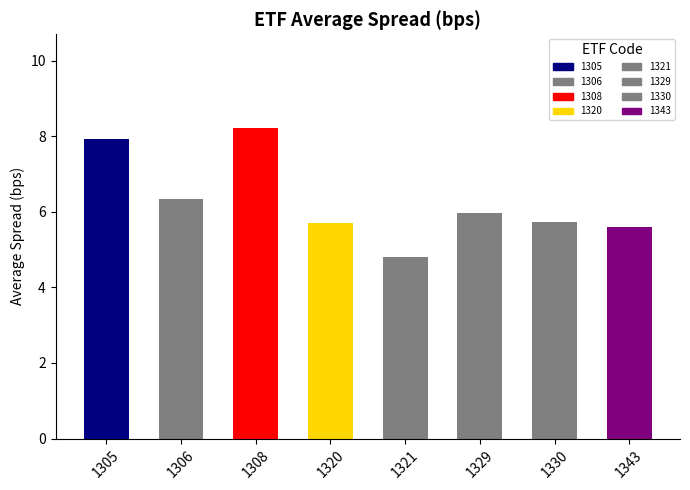

What is the value of the 3rd bar from the left?

8.2